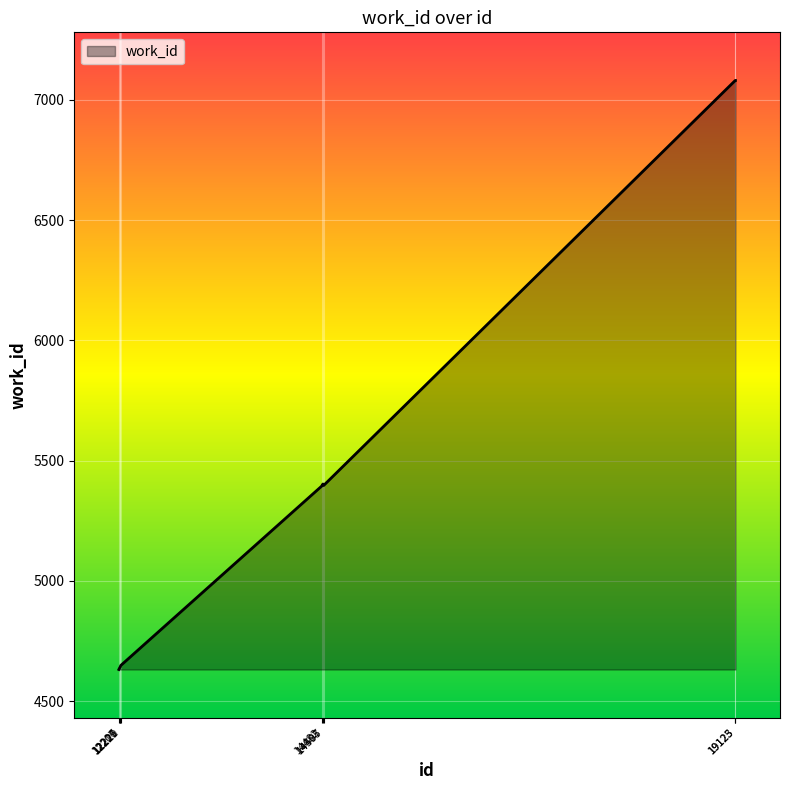

What is the sum of all values?

48916